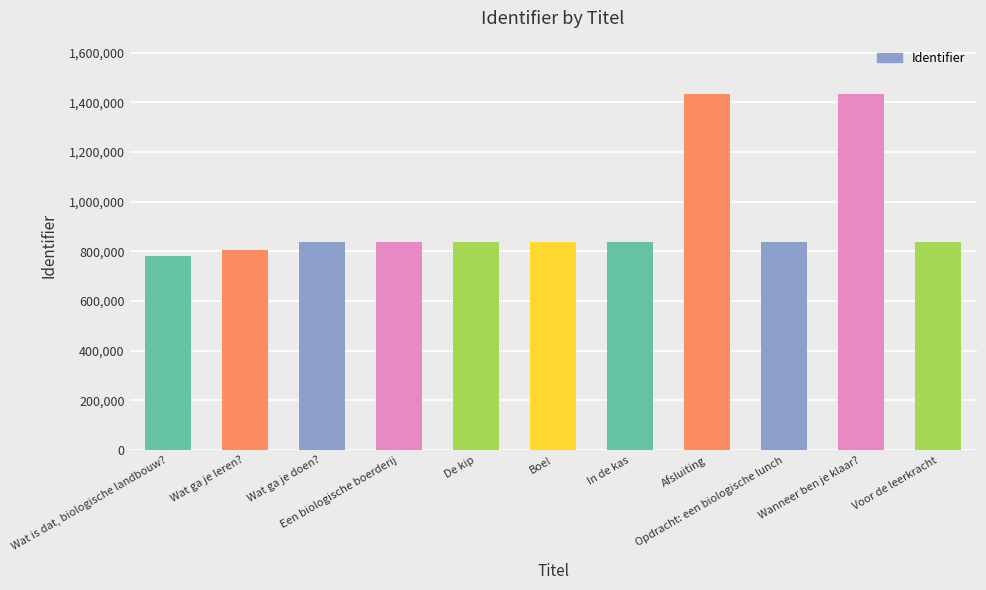

What is the sum of the values at Wat ga je doen? and De kip?

1673448